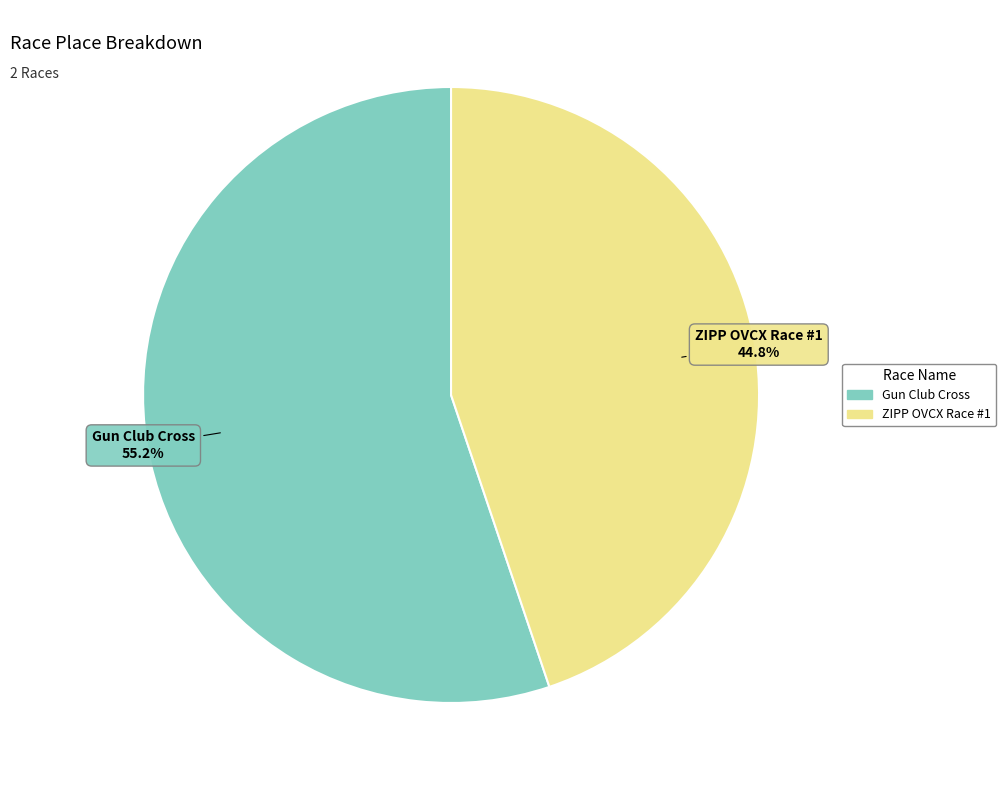

How much of the chart is everything except Gun Club Cross?

44.8%